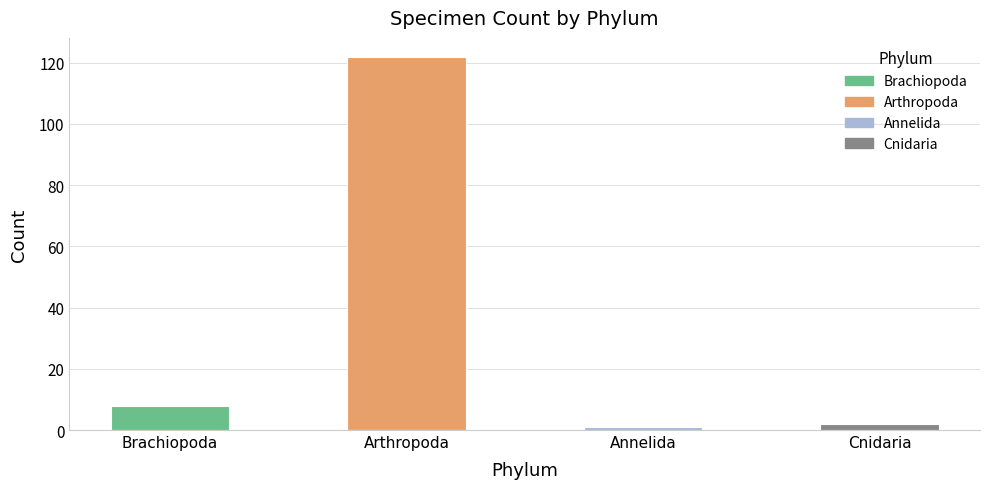

What is the difference between the values at Cnidaria and Arthropoda?

120